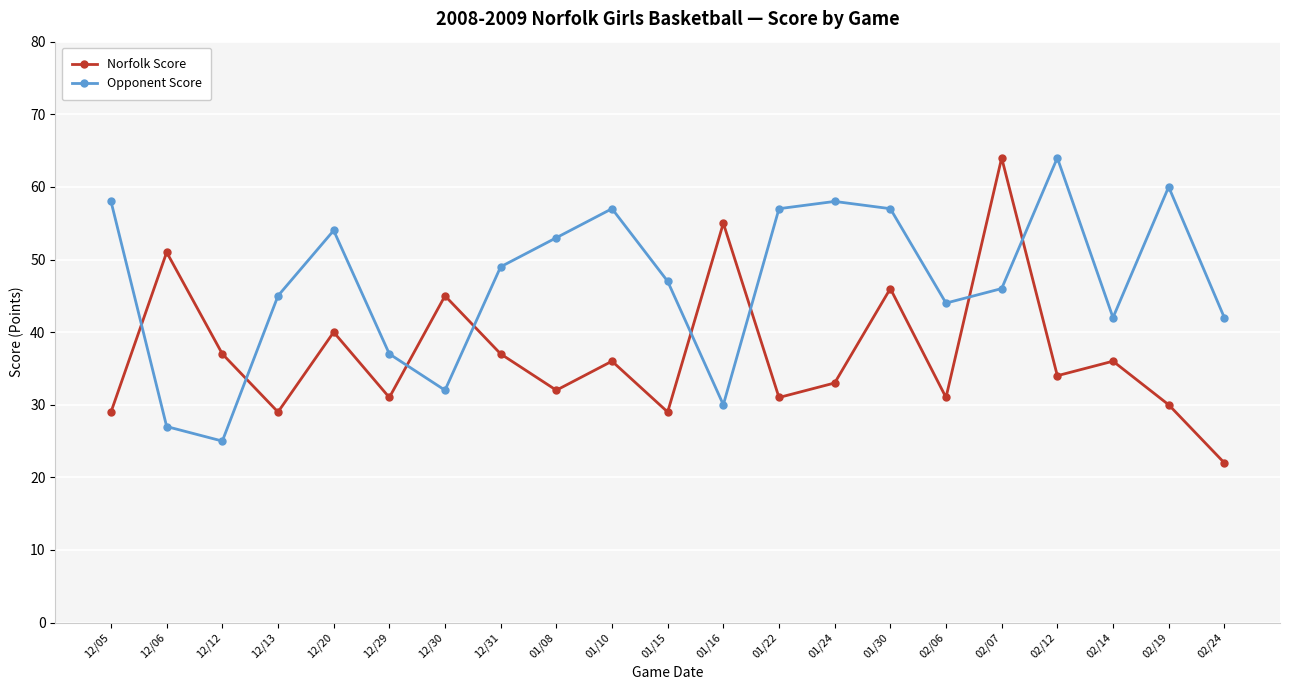

True or false: Opponent Score has more than 2 interior local peaks.

True